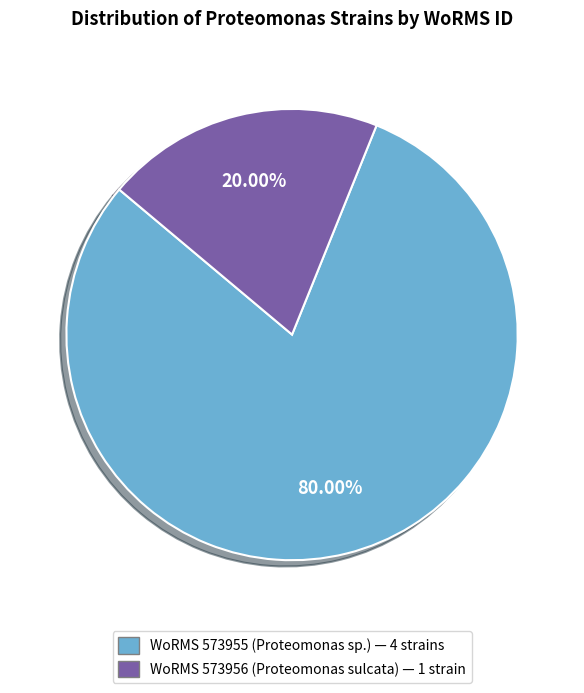

Is there any slice that represents more than half of the pie?

Yes